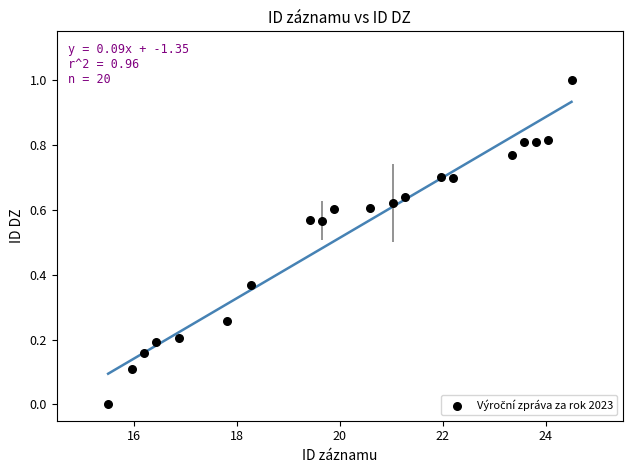

What is the range of Y values (max minus min)?

1.0